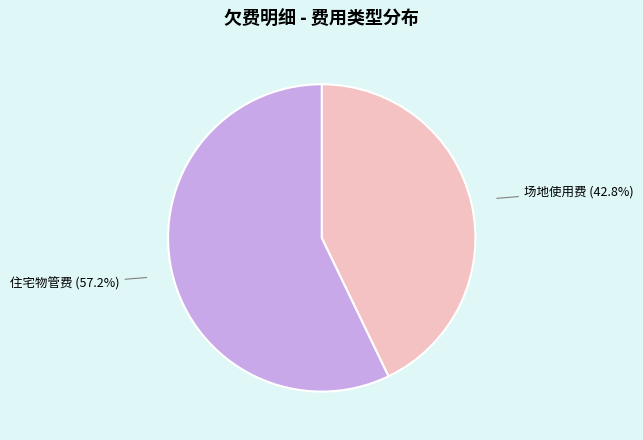

Does 住宅物管费 represent more than half of the total?

Yes